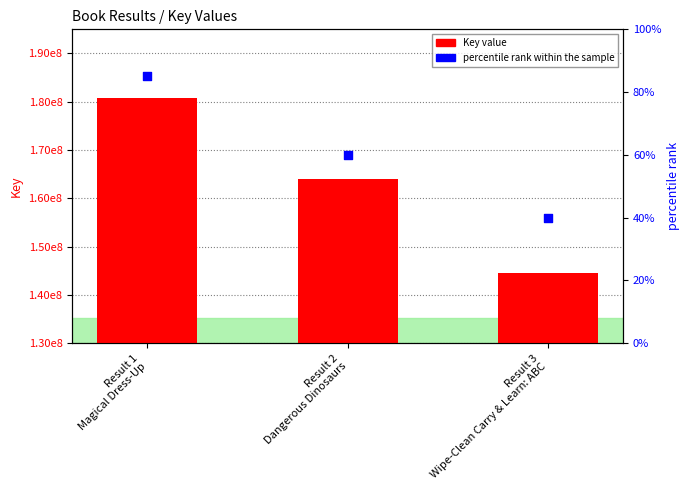

Is the value of percentile rank within the sample at Result 3
Wipe-Clean Carry & Learn: ABC greater than the value of Key value at Result 3
Wipe-Clean Carry & Learn: ABC?

No